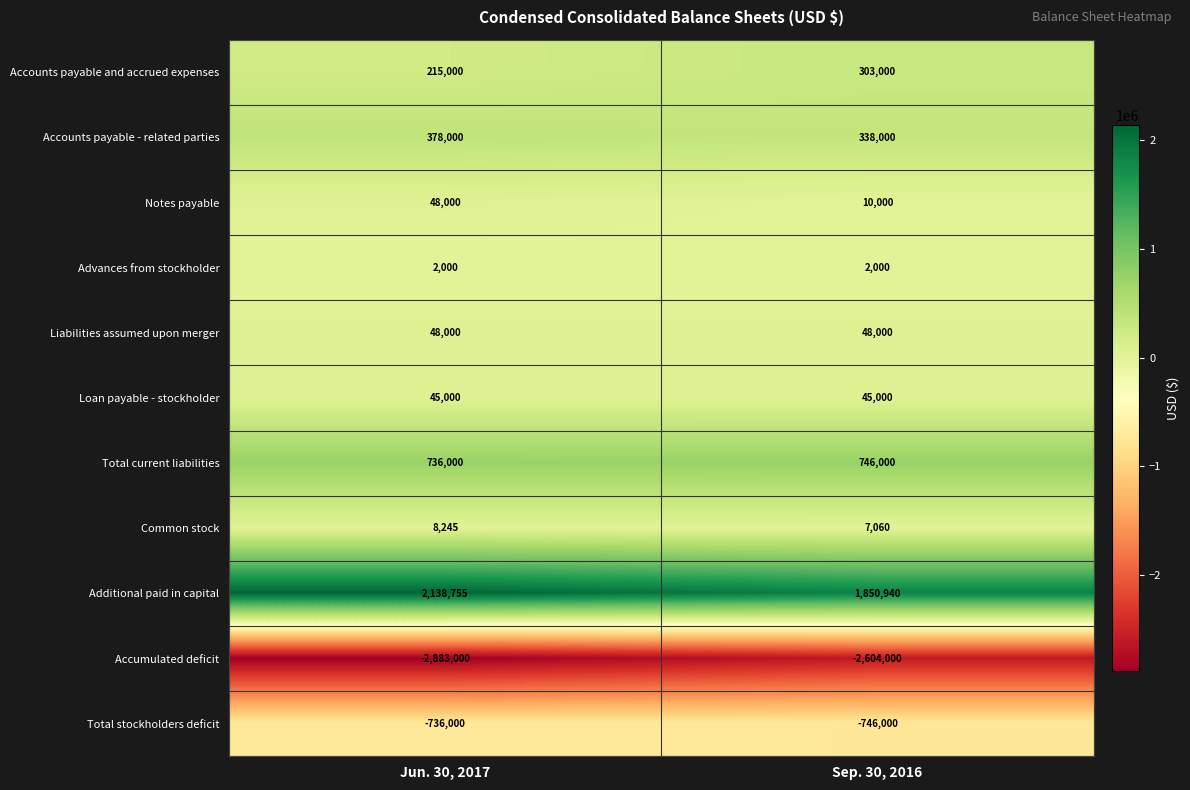

What is the difference between the highest and lowest values at Jun. 30, 2017?

5021755